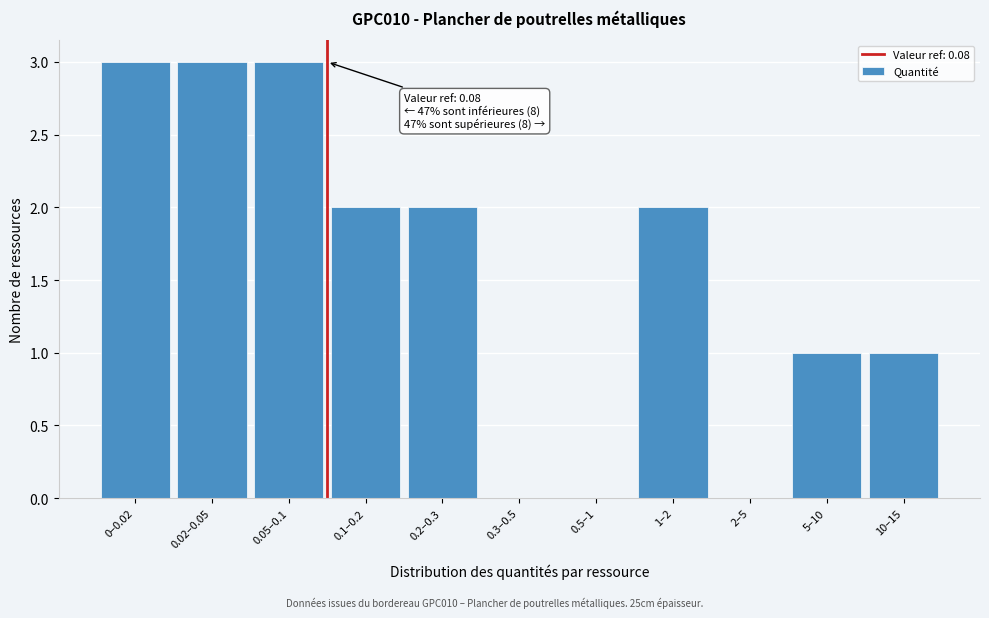

Reading right to left, list all the values displayed in this chart.

10–15=1	5–10=1	2–5=0	1–2=2	0.5–1=0	0.3–0.5=0	0.2–0.3=2	0.1–0.2=2	0.05–0.1=3	0.02–0.05=3	0–0.02=3